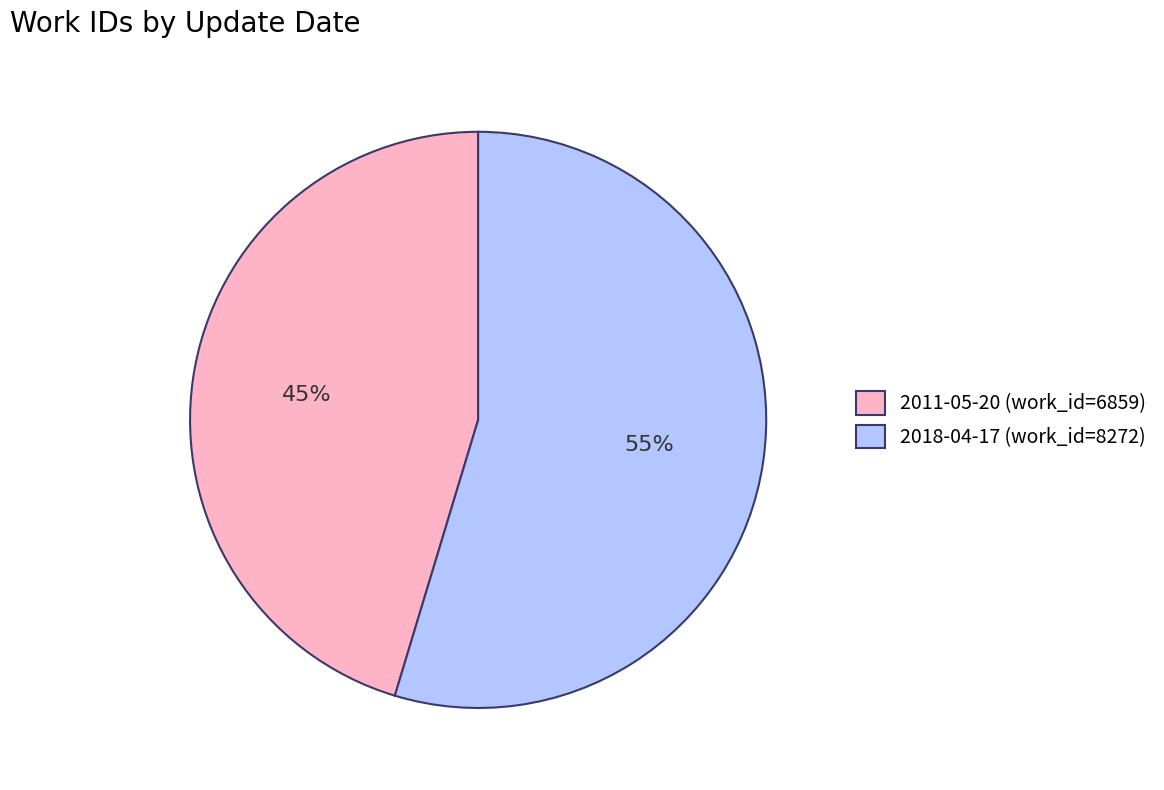

To the nearest percent, what portion does 2018-04-17 represent?

55%